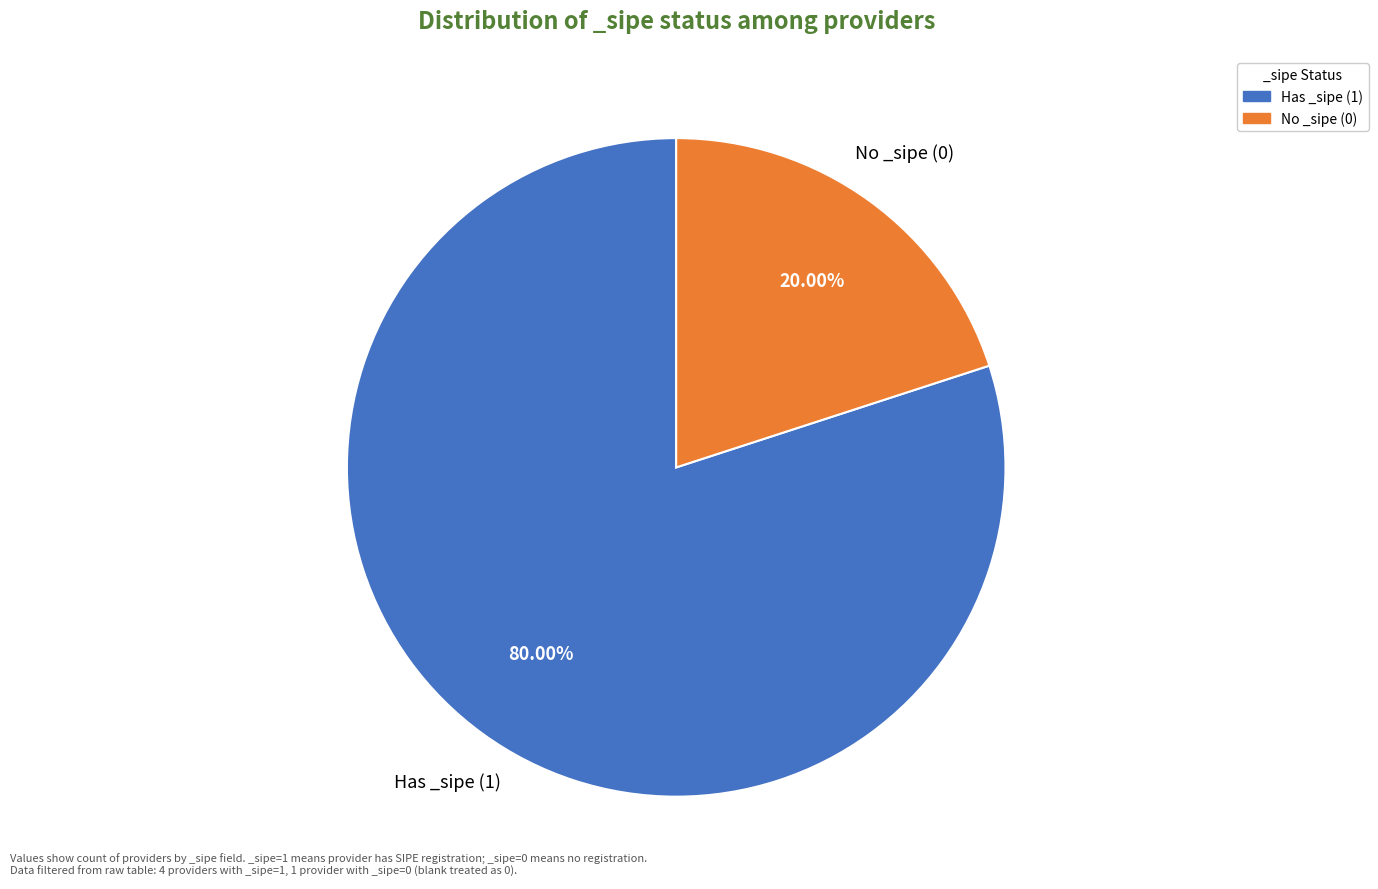

Between Has _sipe (1) and No _sipe (0), which is larger?

Has _sipe (1)